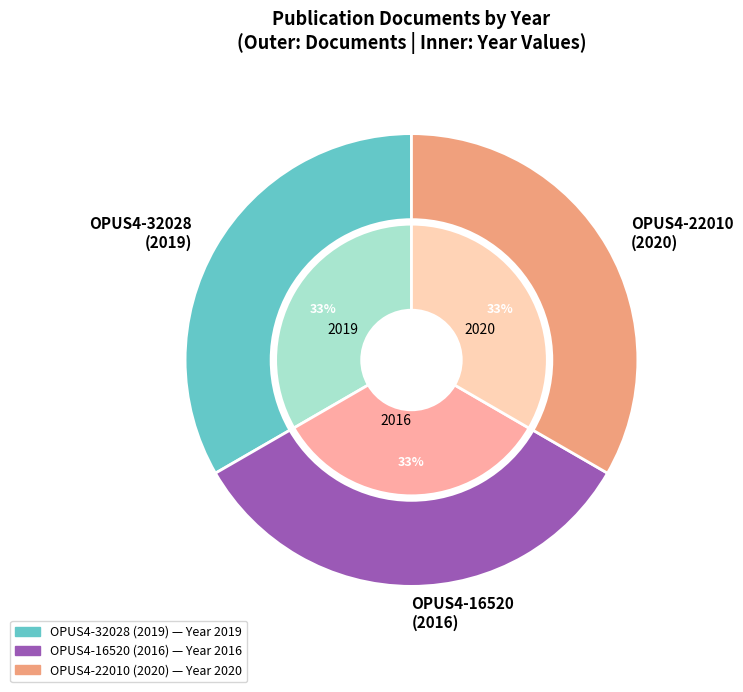

To the nearest percent, what is the combined percentage of OPUS4-22010
(2020) and OPUS4-16520
(2016)?

67%